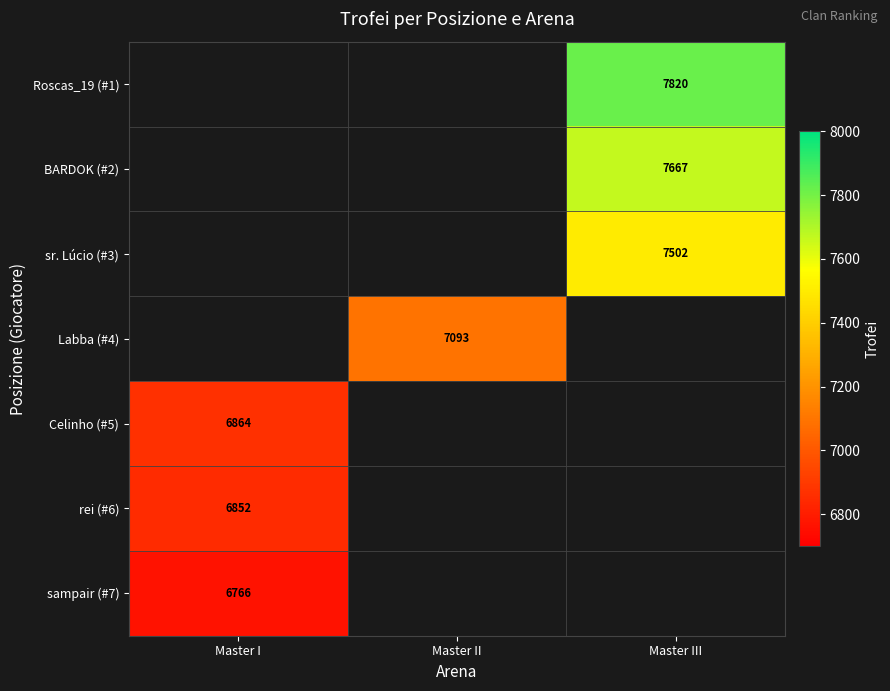

The value of rei (#6) at Master I is 6852. True or false?

True